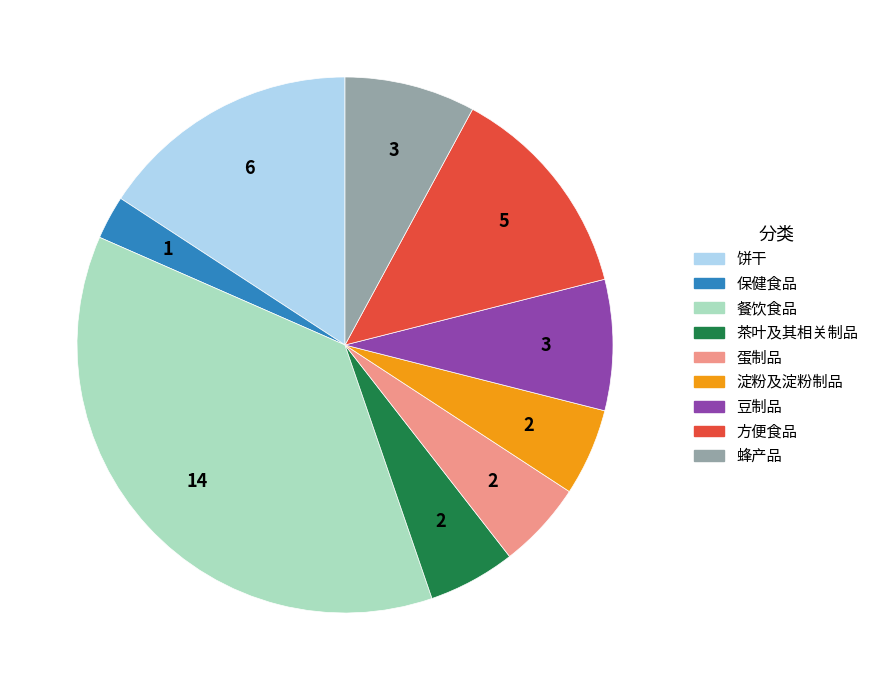

What is the largest slice in the pie chart?

餐饮食品